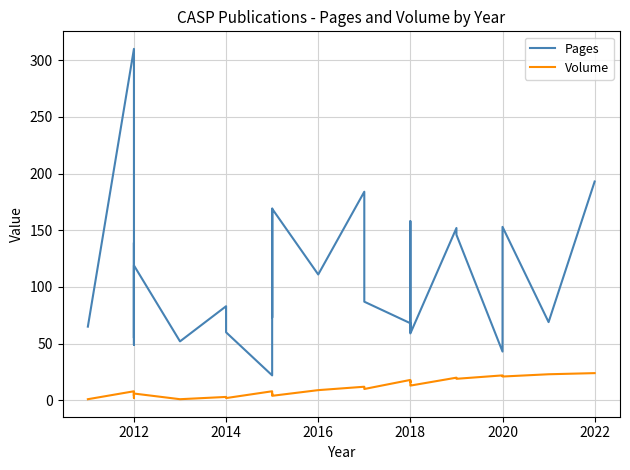

At how many categories does at least one series exceed 99?

14